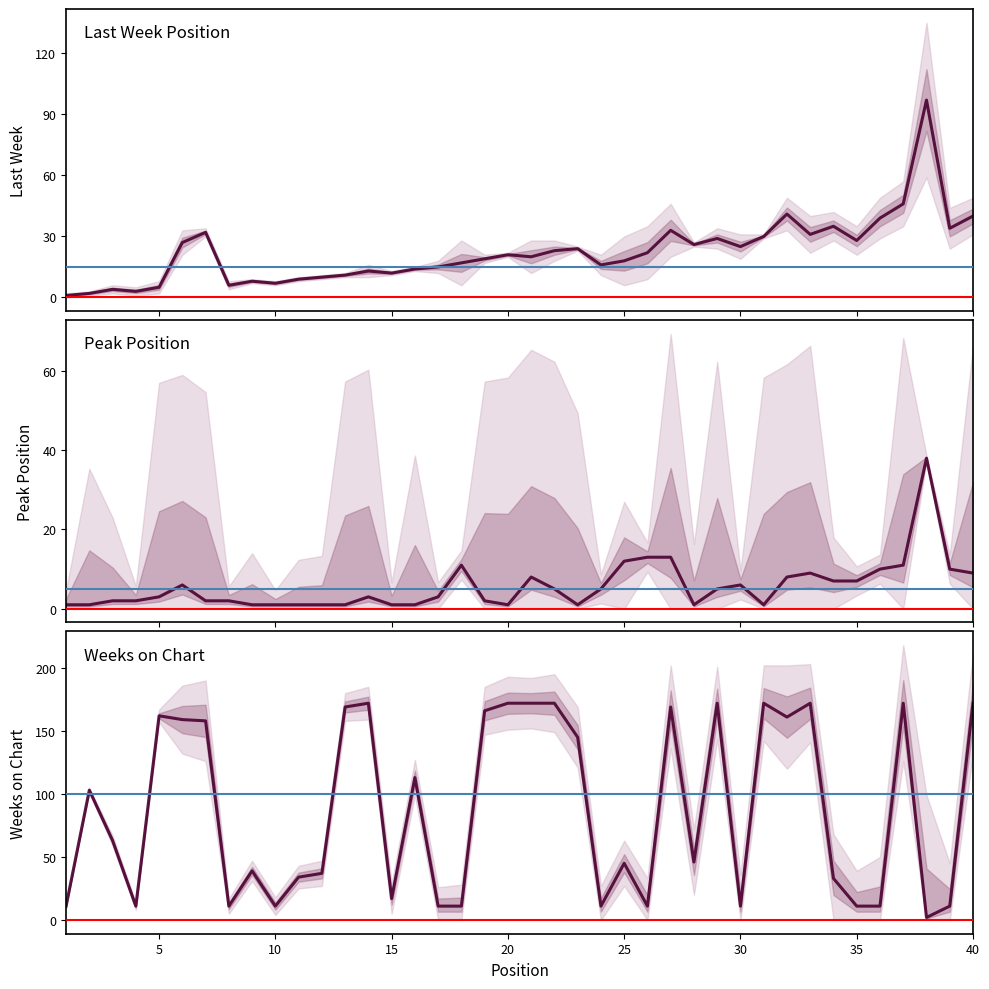

What is the difference between the maximum and minimum values in the Last Week series?

96